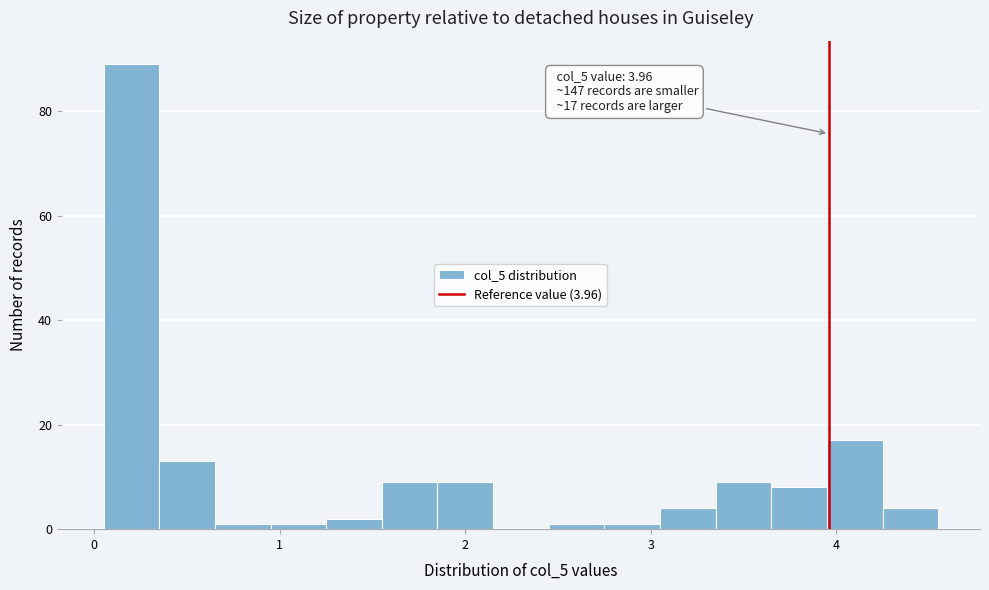

Read against the x-axis, roughly where is the centre of the tallest bar?

0.2